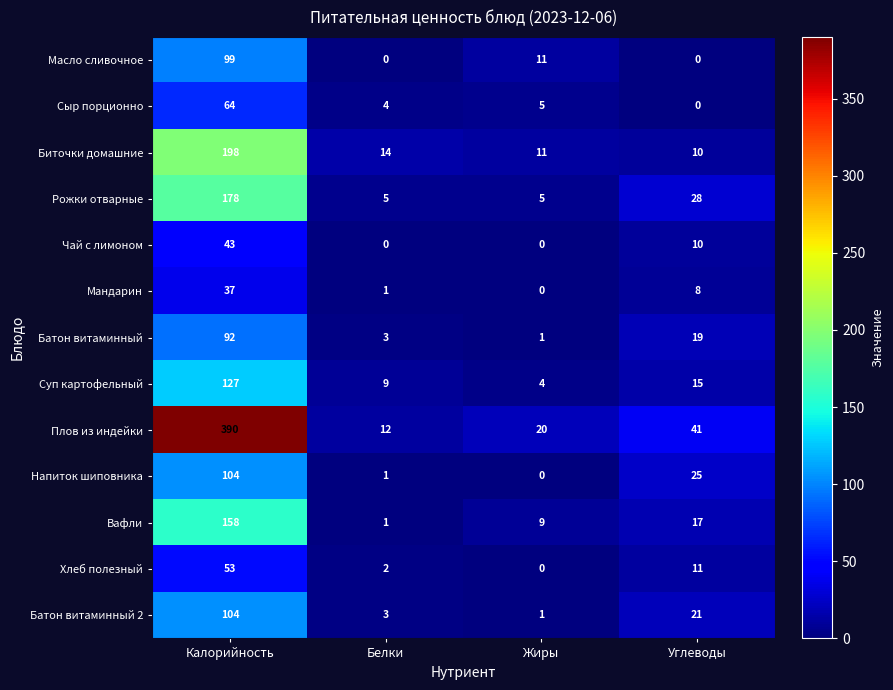

What is the lowest value of the Рожки отварные series?

5